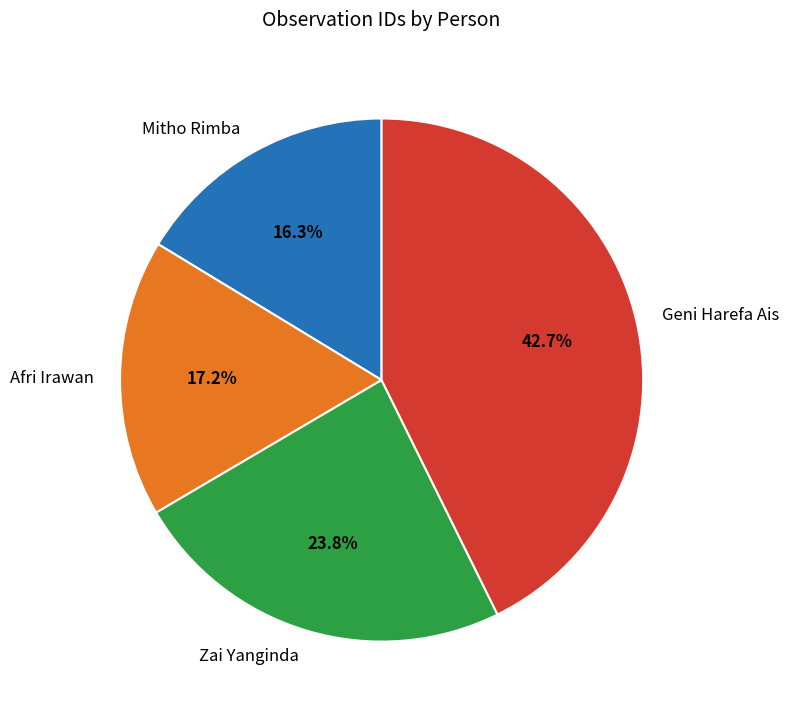

To the nearest percent, what is the combined percentage of Zai Yanginda and Afri Irawan?

41%